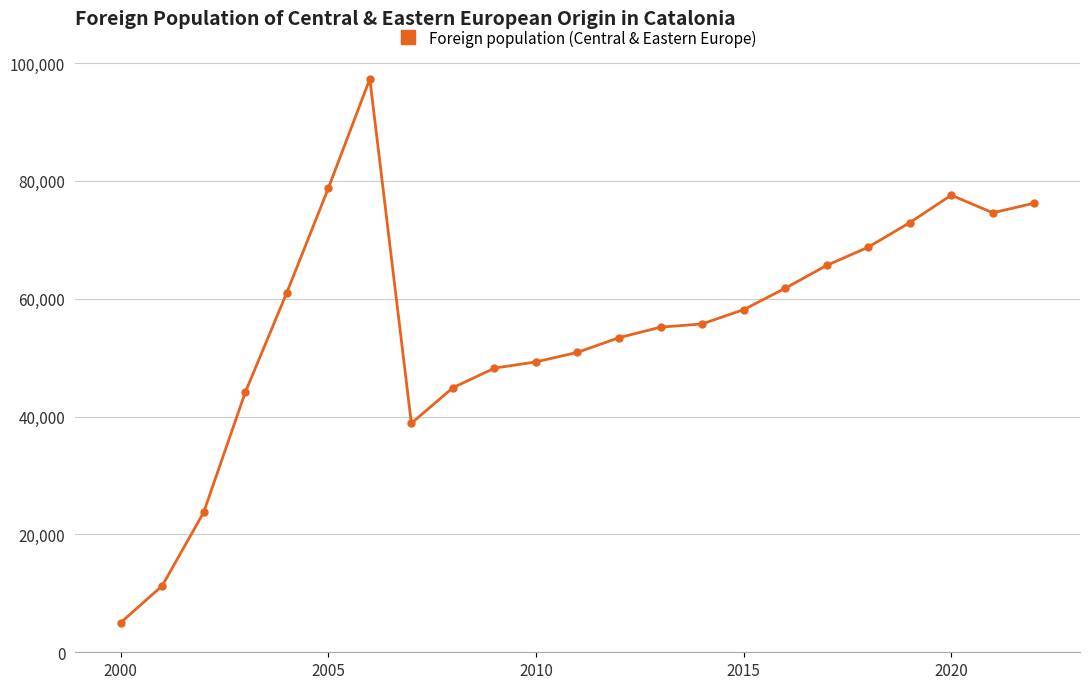

What is the average value?

55357